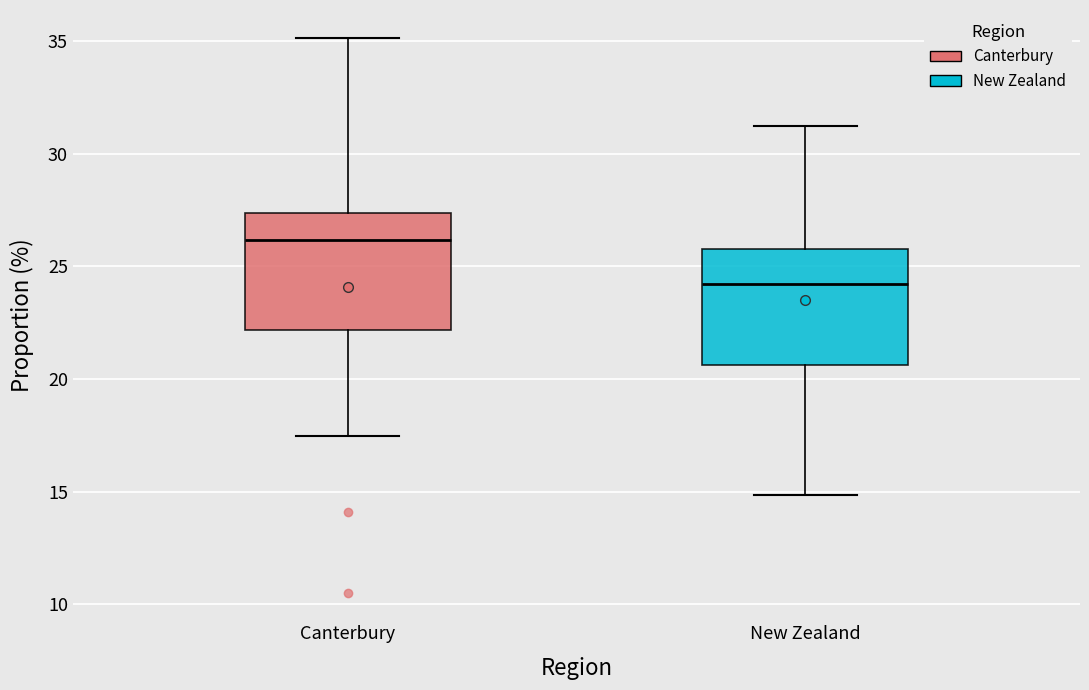

Which box has the highest median line?

Canterbury